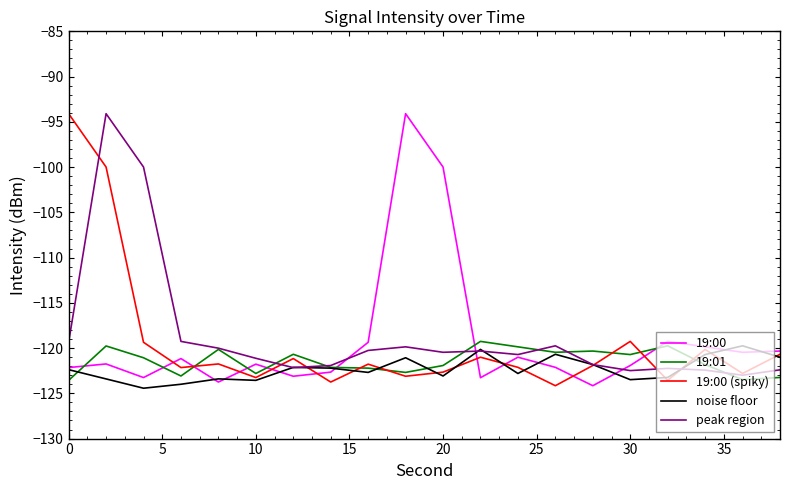

True or false: noise floor has more than 2 points higher than both neighbors.

True